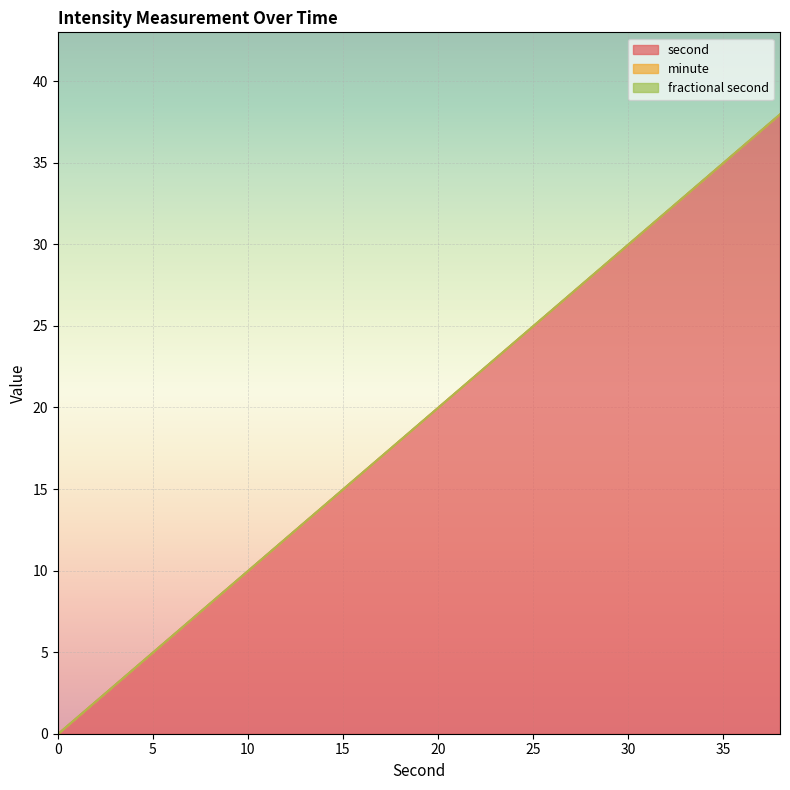

True or false: second has more than 0 points higher than both neighbors.

False